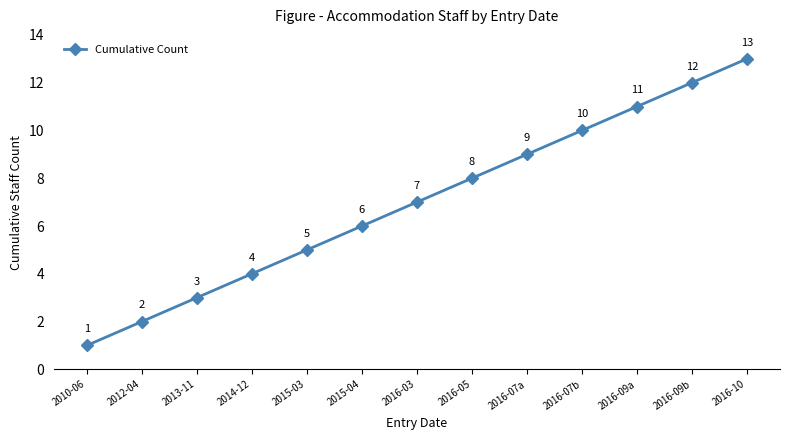

Between 2015-04 and 2016-05, which is larger?

2016-05